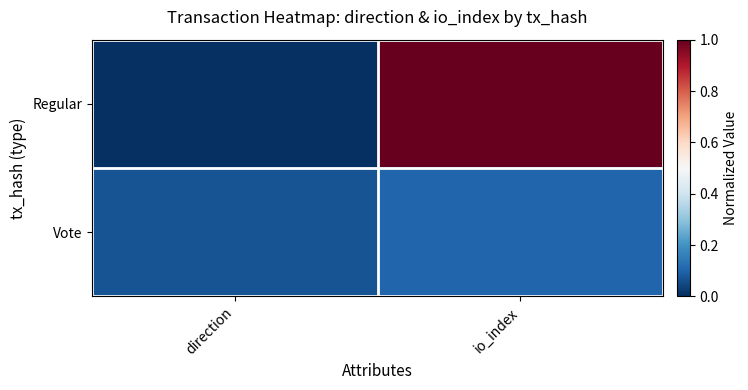

Which series has the largest range (max minus min)?

Regular